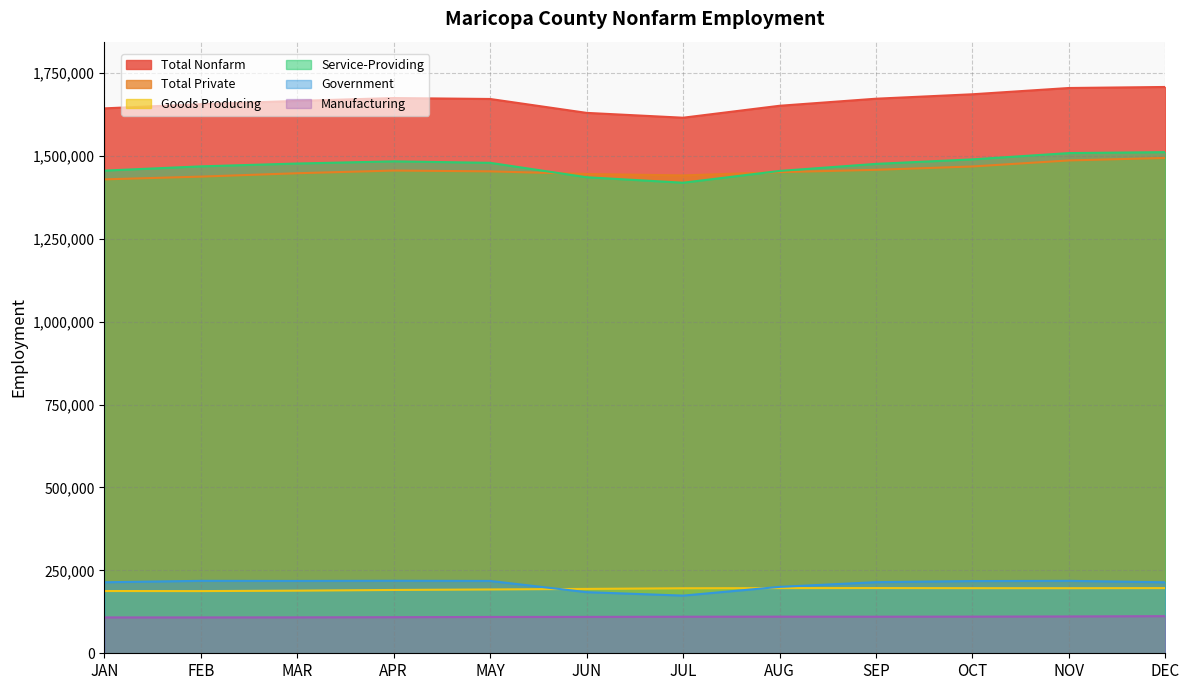

Reading right to left, list all the values displayed in this chart.

Total Nonfarm: DEC=1707500	NOV=1704400	OCT=1685500	SEP=1672100	AUG=1650800	JUL=1614800	JUN=1629400	MAY=1671300	APR=1674100	MAR=1665500	FEB=1655600	JAN=1643000
Total Private: DEC=1493500	NOV=1486000	OCT=1467800	SEP=1457700	AUG=1450700	JUL=1440800	JUN=1445100	MAY=1453100	APR=1455500	MAR=1447400	FEB=1437200	JAN=1428900
Goods Producing: DEC=196500	NOV=196200	OCT=196300	SEP=196600	AUG=196500	JUL=196000	JUN=194100	MAY=192400	APR=190900	MAR=188800	FEB=187500	JAN=187700
Service-Providing: DEC=1511000	NOV=1508200	OCT=1489200	SEP=1475600	AUG=1454300	JUL=1418800	JUN=1435300	MAY=1478800	APR=1483200	MAR=1476700	FEB=1468100	JAN=1455300
Government: DEC=214000	NOV=218400	OCT=217700	SEP=214400	AUG=200200	JUL=173900	JUN=184300	MAY=218100	APR=218600	MAR=218100	FEB=218400	JAN=214100
Manufacturing: DEC=111900	NOV=111000	OCT=110500	SEP=110300	AUG=110400	JUL=110200	JUN=109700	MAY=109500	APR=108800	MAR=108300	FEB=108100	JAN=108100